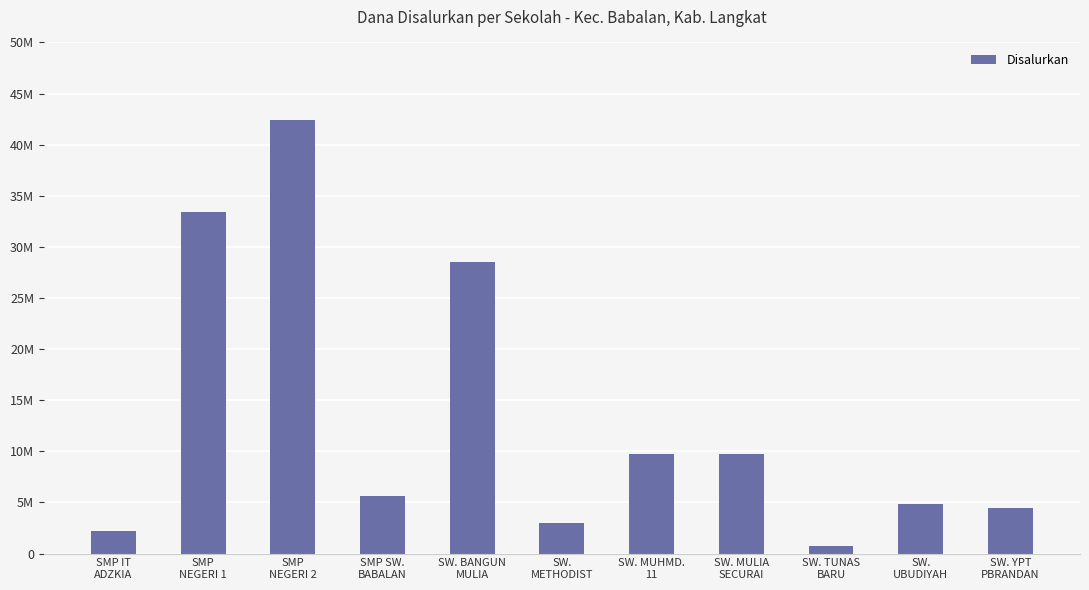

At which category does the chart reach its peak across all series?

SMP
NEGERI 2